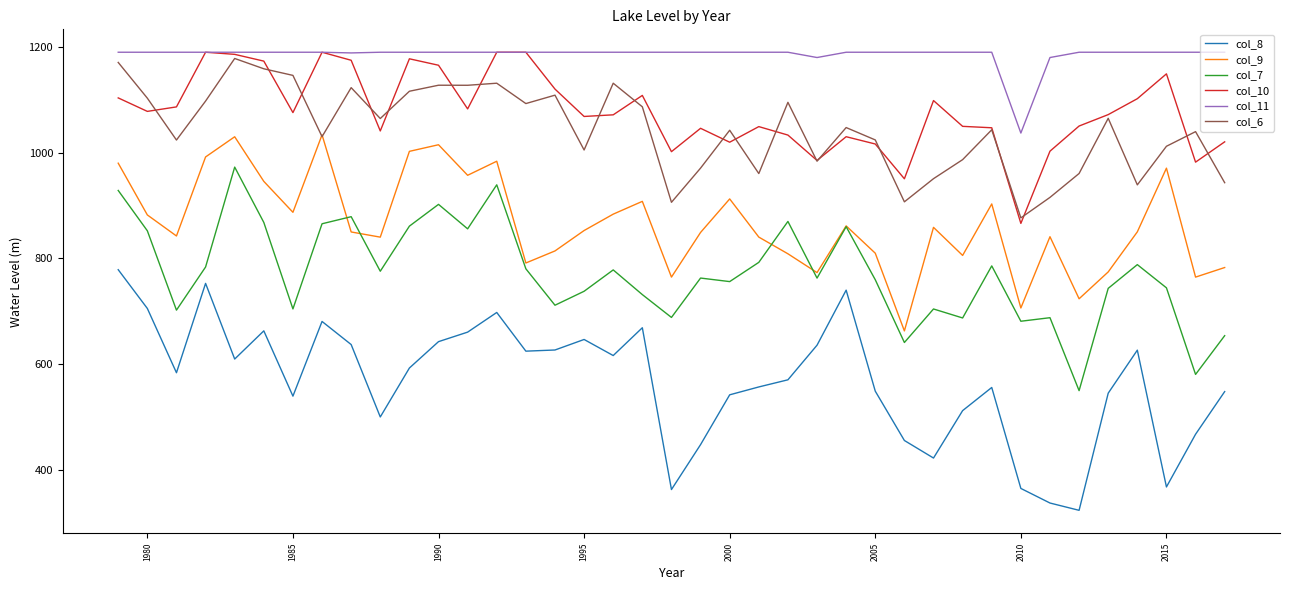

What is the maximum value for col_9?

1033.9